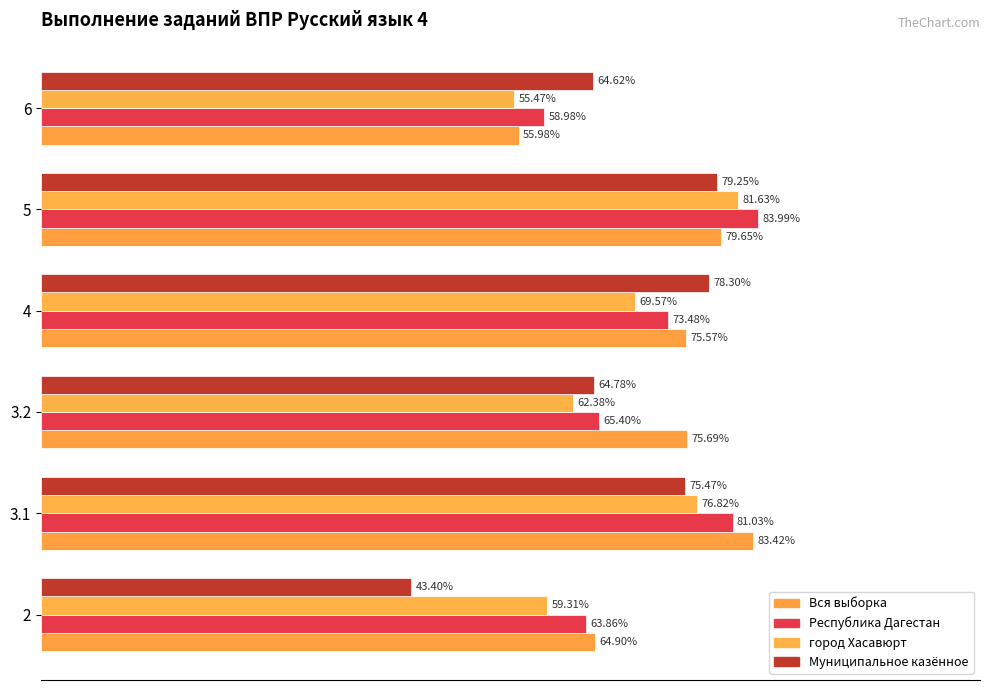

How many bars are there in each group?

4